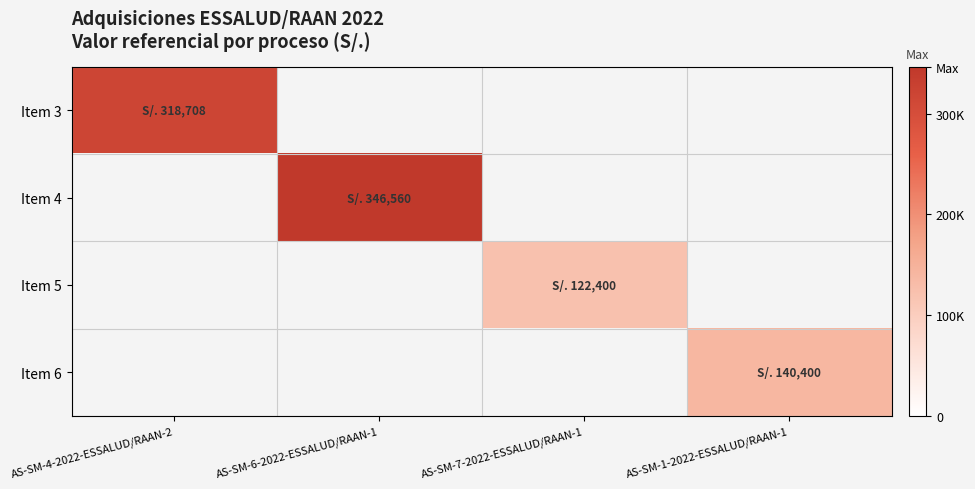

At which label does Item 4 reach its minimum?

AS-SM-4-2022-ESSALUD/RAAN-2